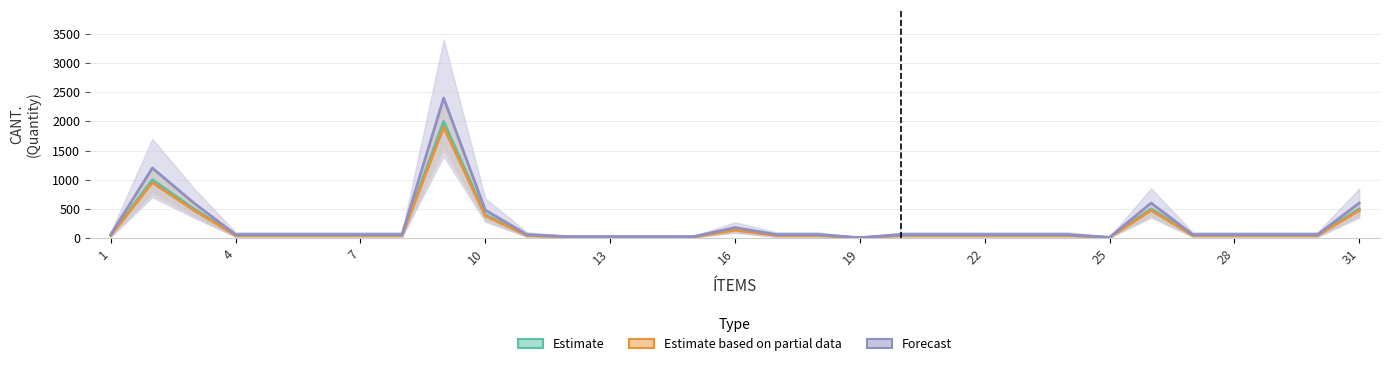

What is the sum of all Estimate based on partial data values?

5685